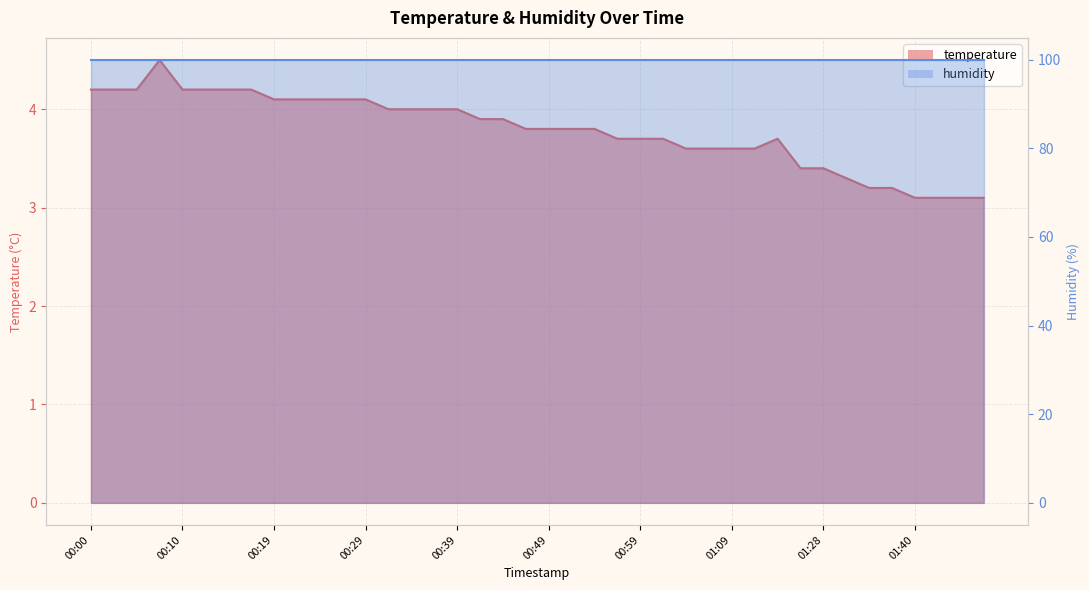

The value at 01:14 is 1.4. True or false?

False